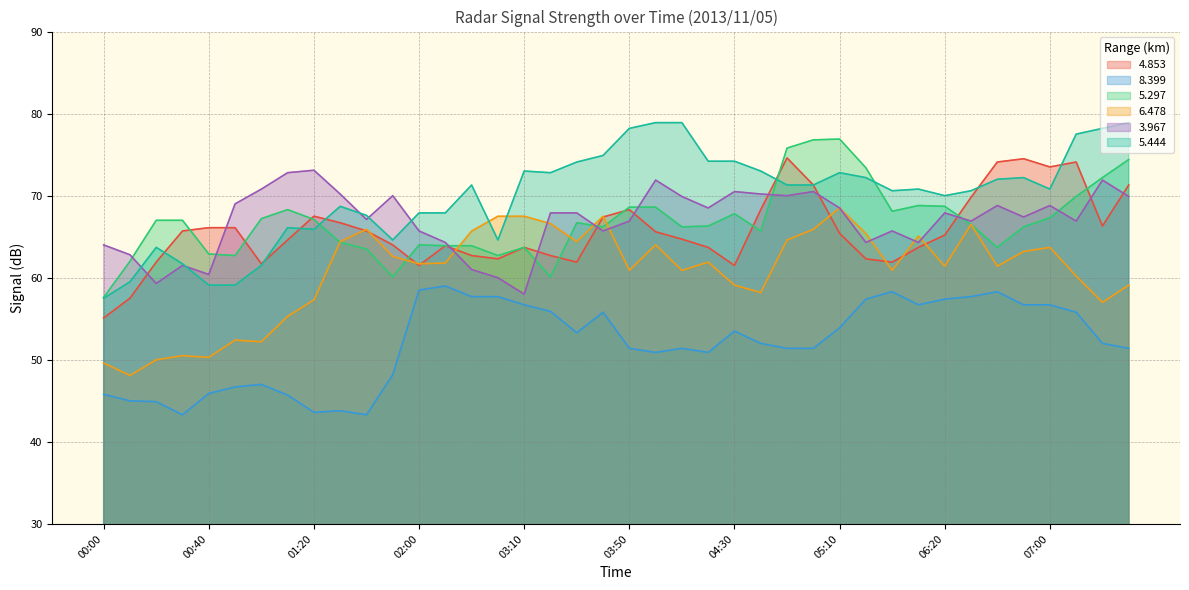

At 03:40, list the series in order from largest to smallest.

5.444, 6.478, 4.853, 5.297, 3.967, 8.399